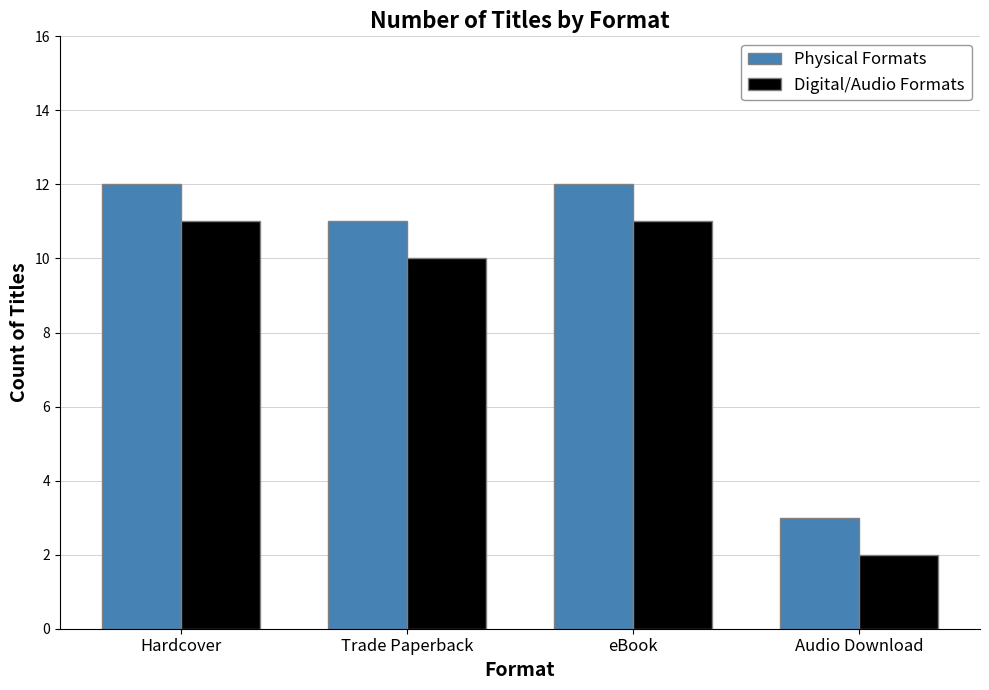

Count the Physical Formats values in the range 11 to 12.

3